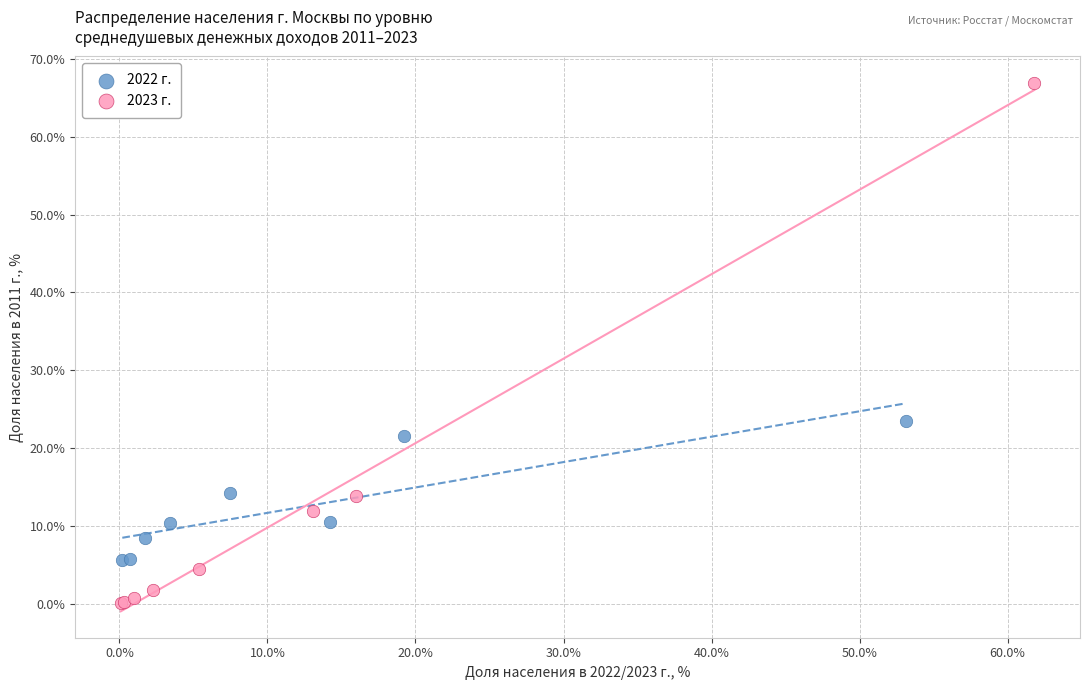

Which series contains the lowest Y value?

2023 г.